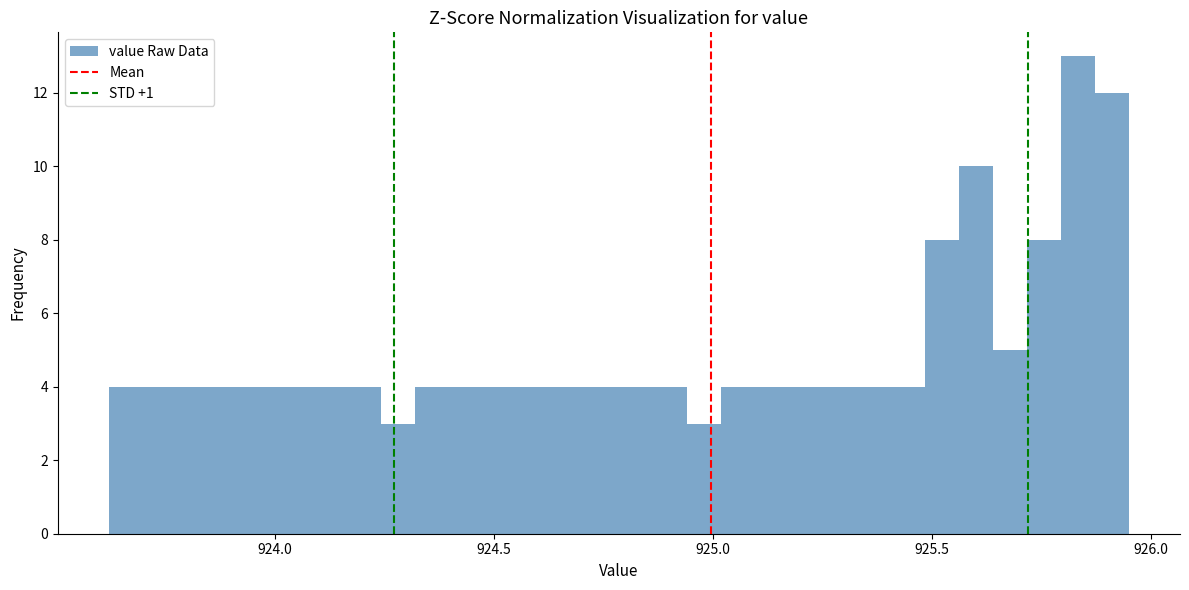

Read against the x-axis, roughly where is the centre of the tallest bar?

925.85